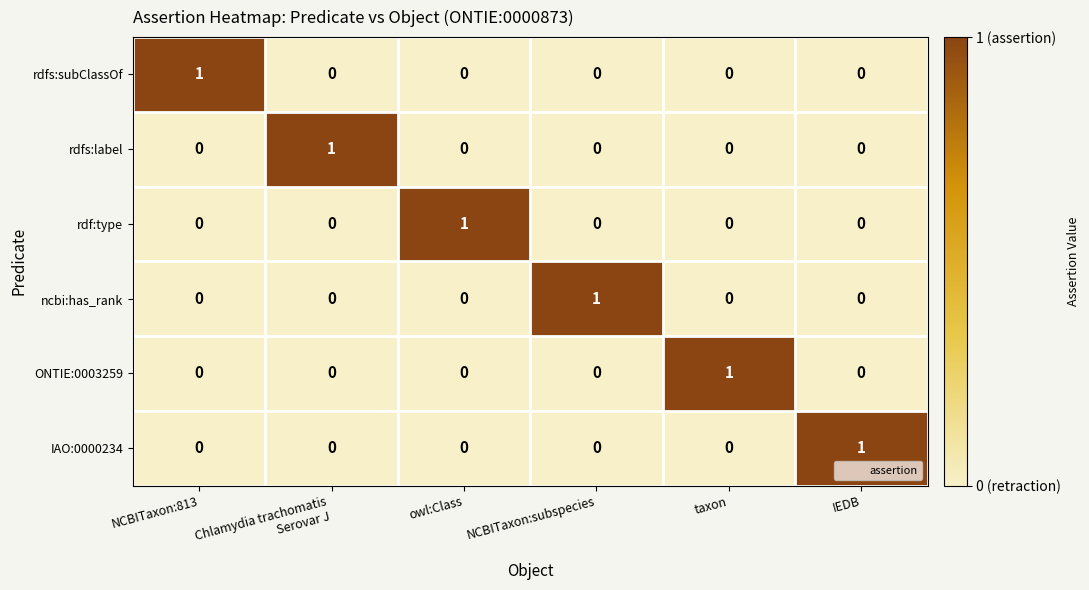

What is the spread (max minus min) of values at taxon?

1